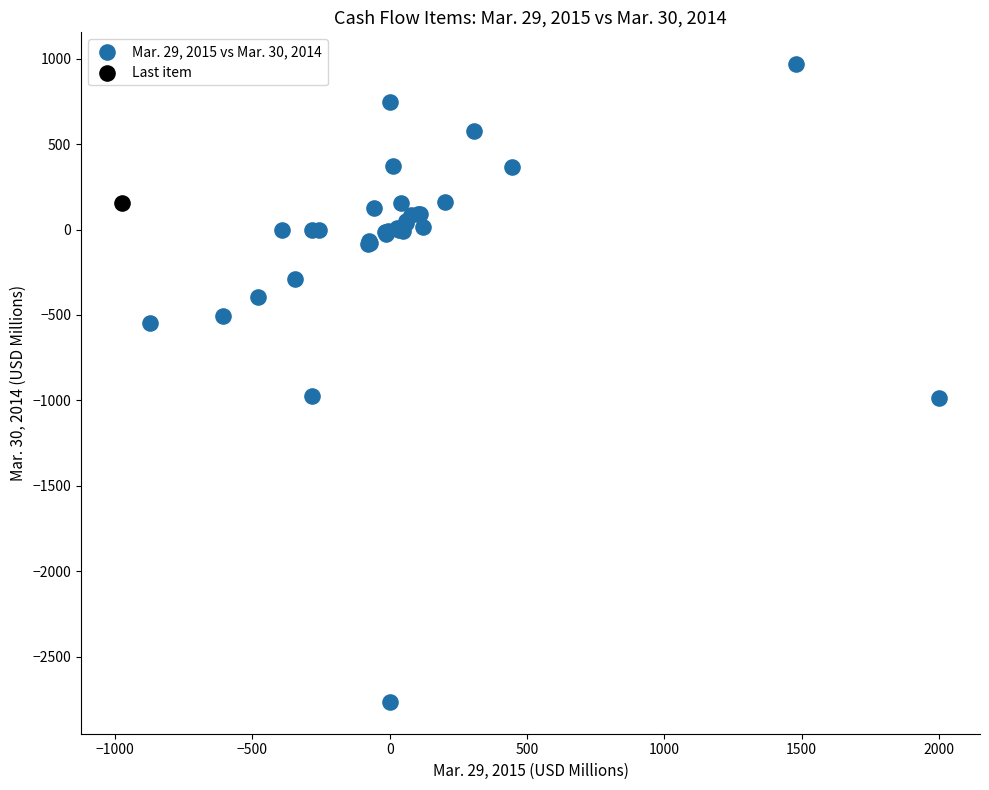

What are all the series names shown in the legend?

Mar. 29, 2015 vs Mar. 30, 2014, Last item